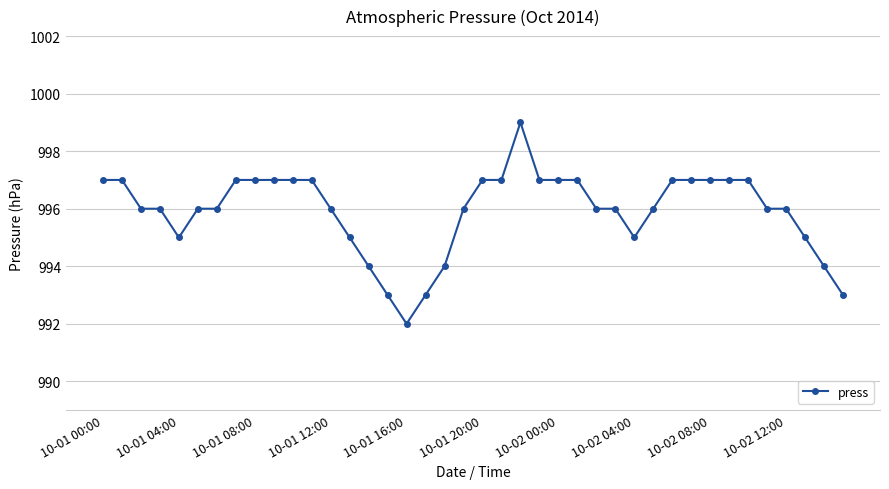

What is the difference between the maximum and minimum values?

7